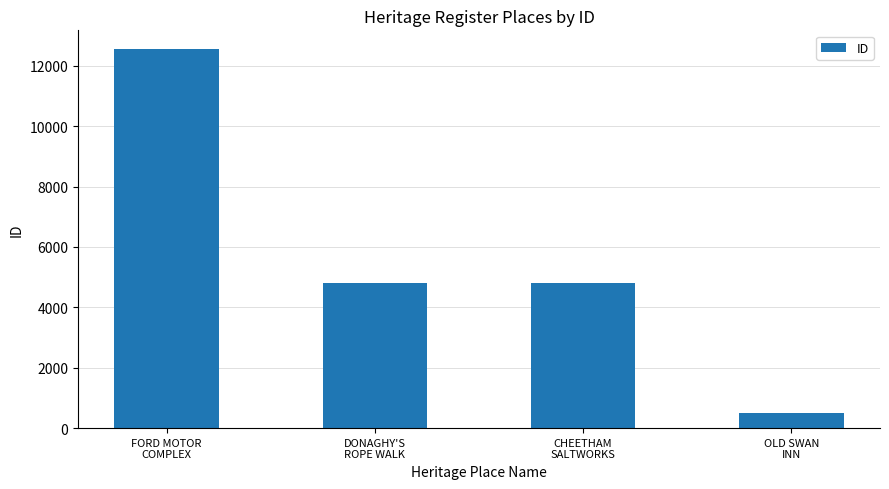

At which category does the chart reach its minimum across all series?

OLD SWAN
INN